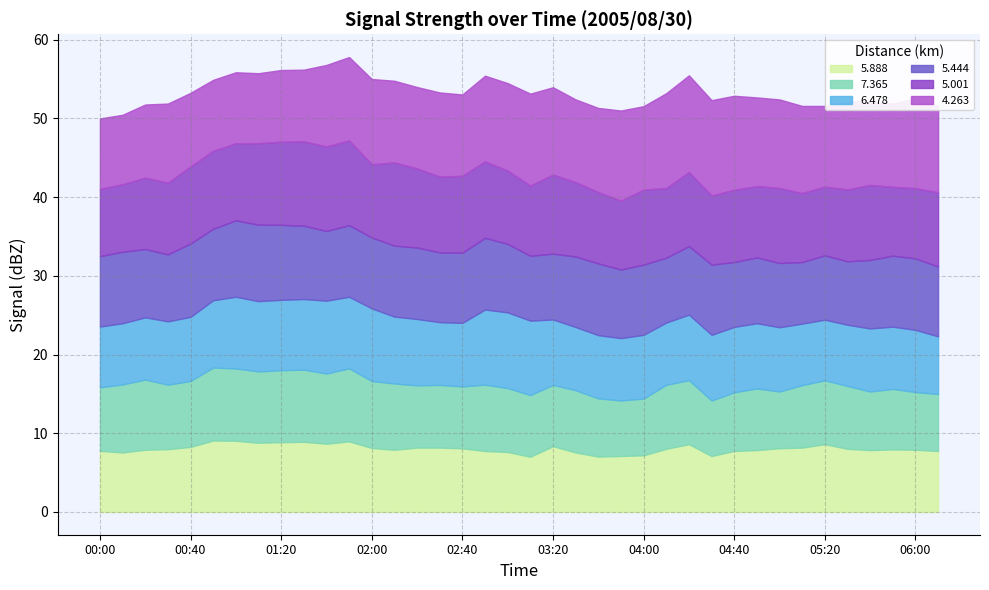

What is the label of the 22nd point from the left?

03:30